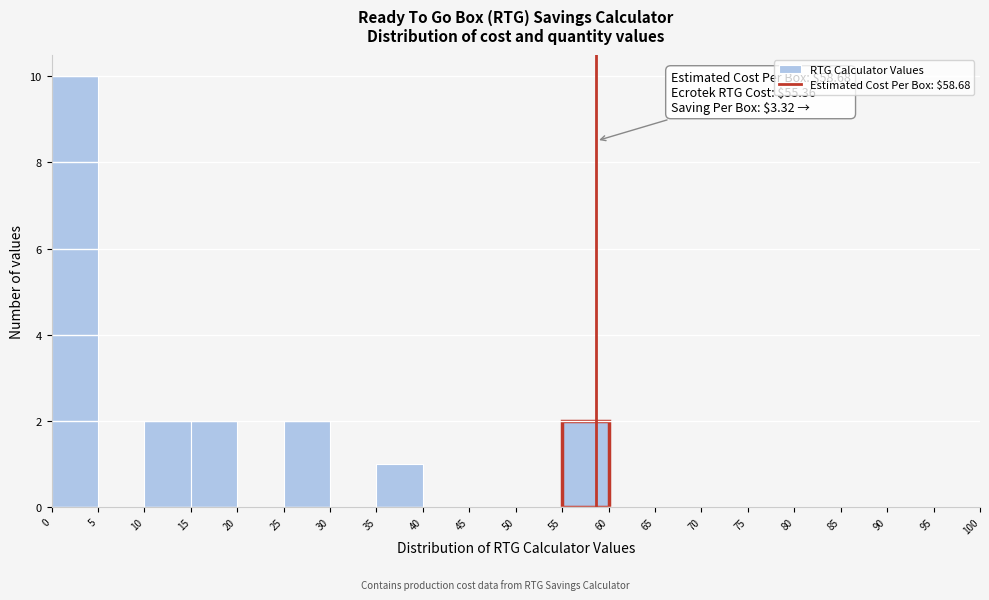

Over which range of the x-axis is the bar tallest?

0 to 5